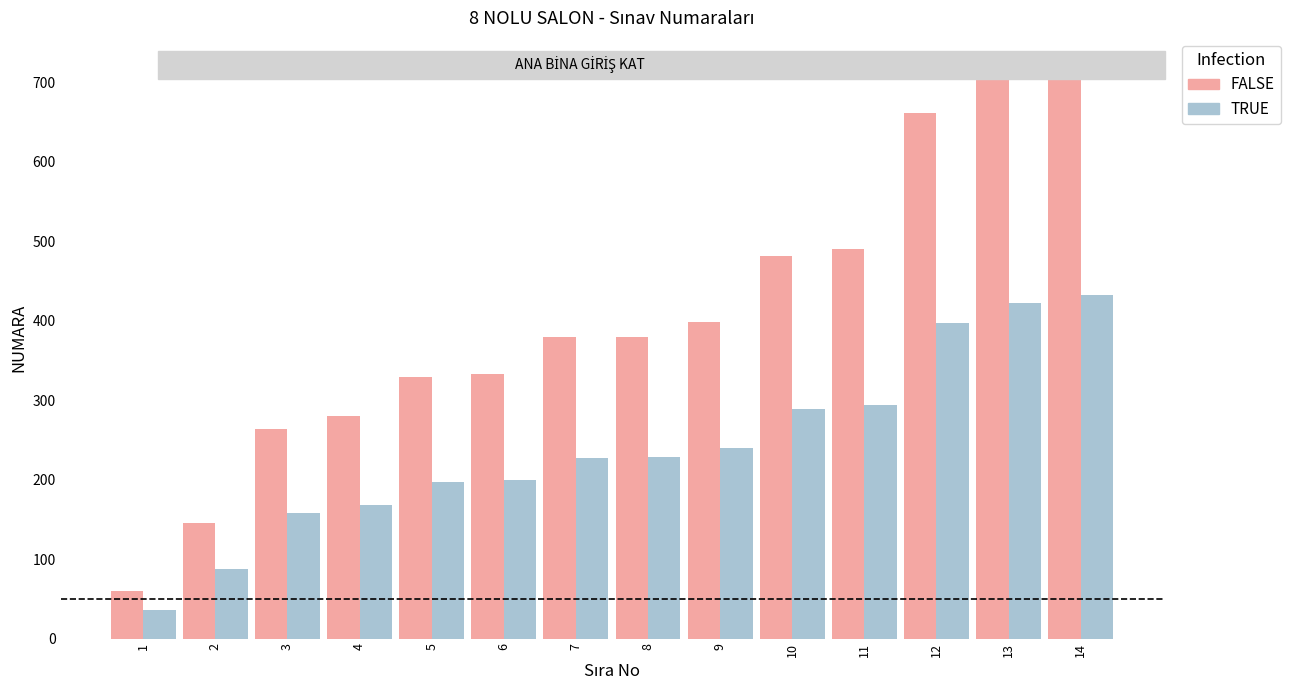

At which label does FALSE reach its minimum?

1